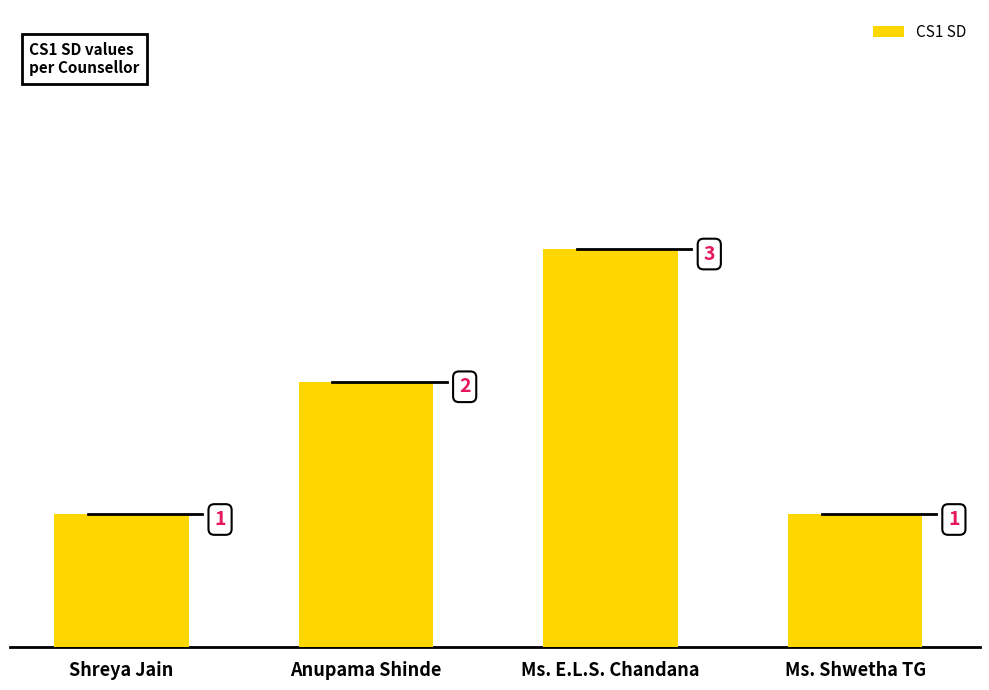

What is the sum of the values at Ms. E.L.S. Chandana and Shreya Jain?

4